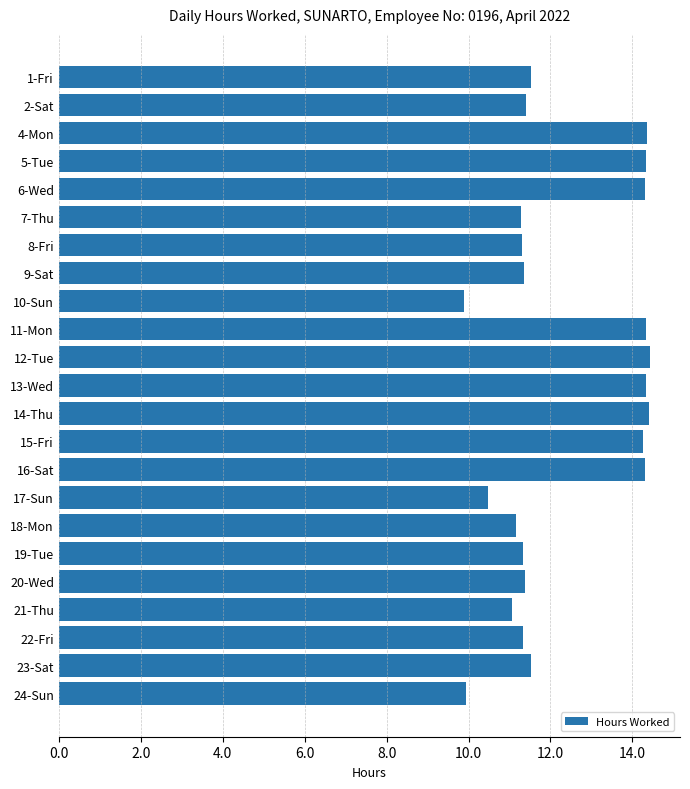

The value at 4-Mon is 24.1. True or false?

False